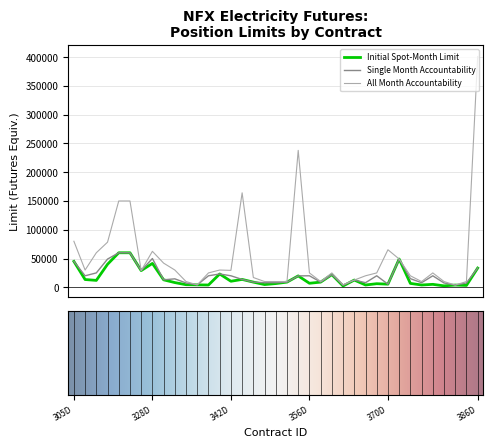

Which series has the largest range (max minus min)?

All Month Accountability